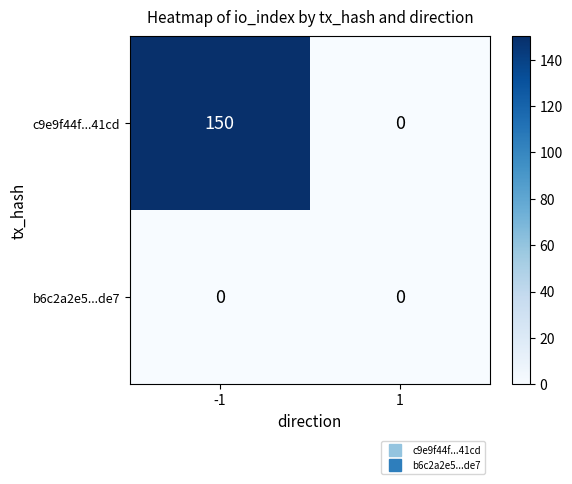

What is the total value across all series at -1?

150